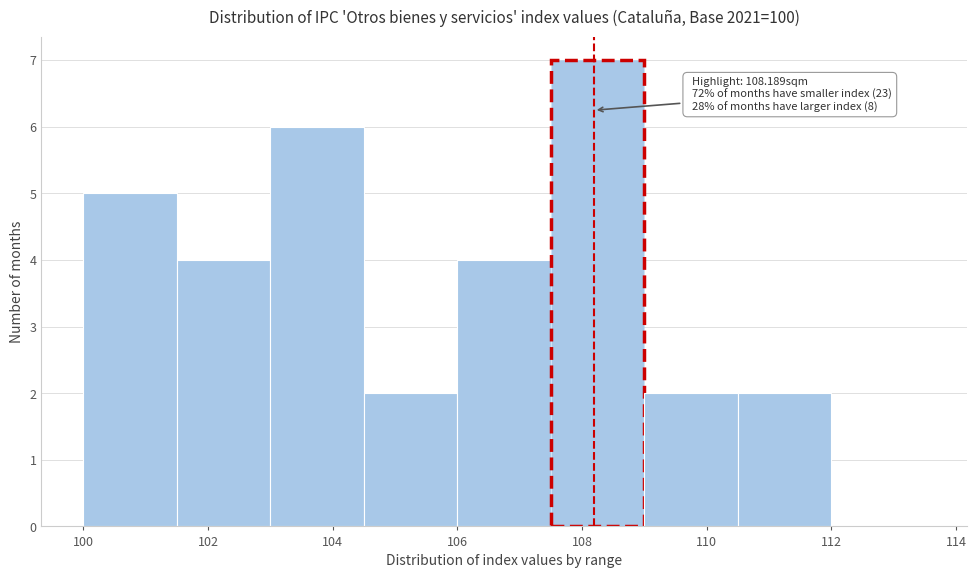

Which range on the x-axis has the tallest bar?

107.5 to 109.0